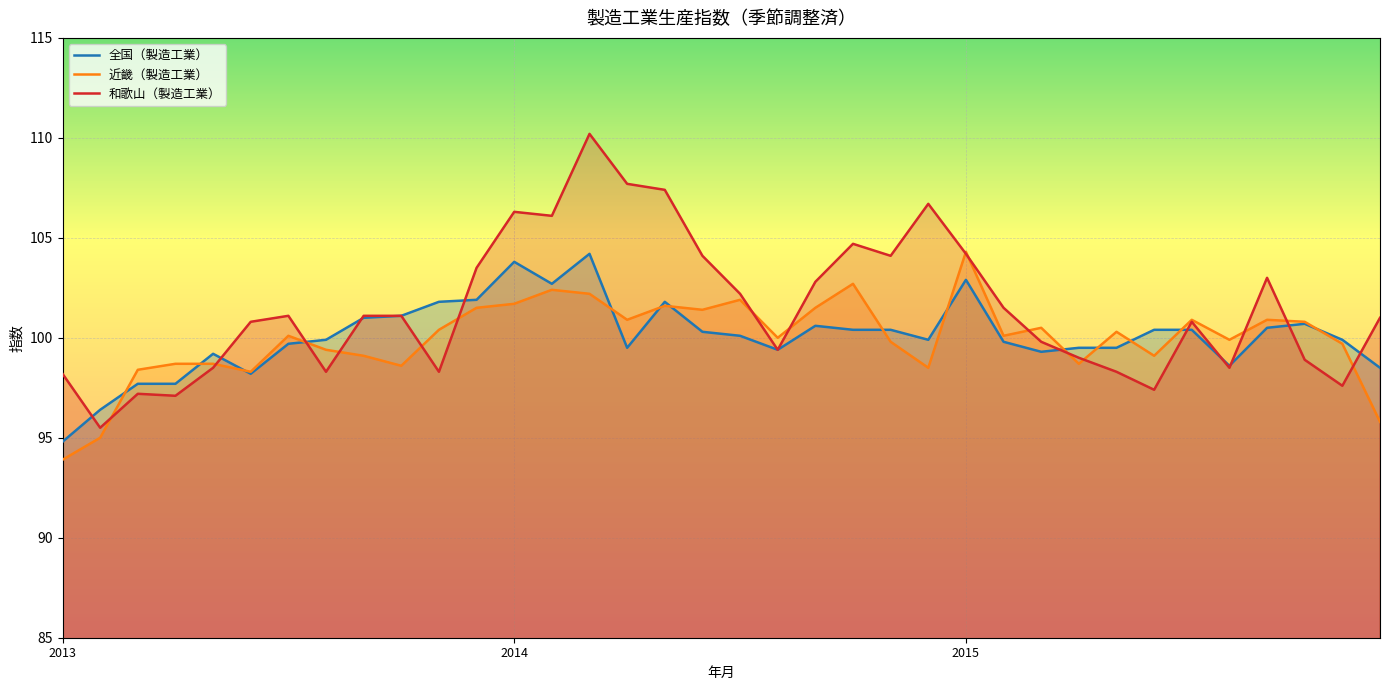

Reading left to right, extract all data points from this chart.

全国（製造工業）: 94.8	96.4	97.7	97.7	99.2	98.2	99.7	99.9	101.0	101.1	101.8	101.9	103.8	102.7	104.2	99.5	101.8	100.3	100.1	99.4	100.6	100.4	100.4	99.9	102.9	99.8	99.3	99.5	99.5	100.4	100.4	98.6	100.5	100.7	99.9	98.5
近畿（製造工業）: 93.9	95.0	98.4	98.7	98.7	98.3	100.1	99.4	99.1	98.6	100.4	101.5	101.7	102.4	102.2	100.9	101.6	101.4	101.9	100.0	101.5	102.7	99.8	98.5	104.3	100.1	100.5	98.7	100.3	99.1	100.9	99.9	100.9	100.8	99.7	95.8
和歌山（製造工業）: 98.2	95.5	97.2	97.1	98.5	100.8	101.1	98.3	101.1	101.1	98.3	103.5	106.3	106.1	110.2	107.7	107.4	104.1	102.2	99.4	102.8	104.7	104.1	106.7	104.2	101.5	99.8	99.0	98.3	97.4	100.8	98.5	103.0	98.9	97.6	101.0